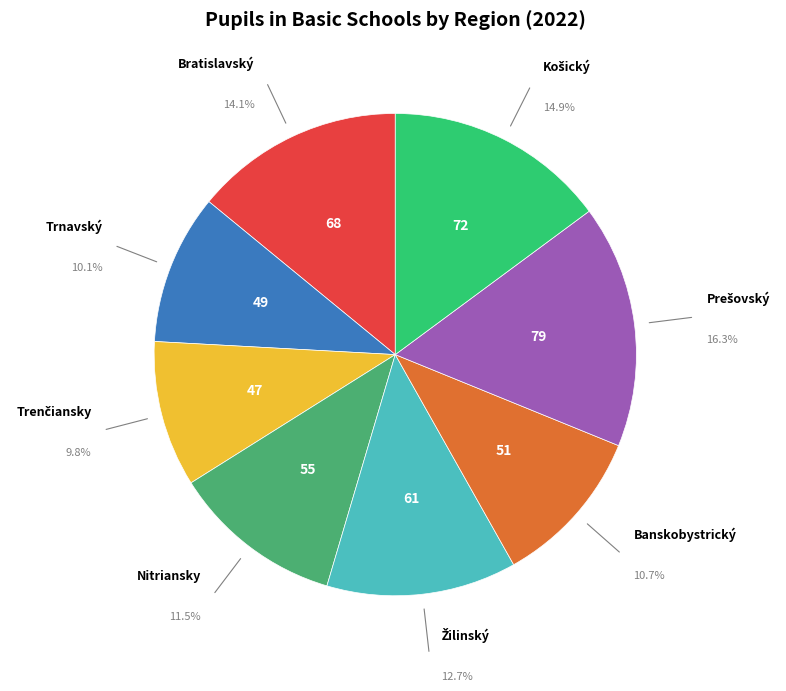

Is there a majority slice in this chart?

No